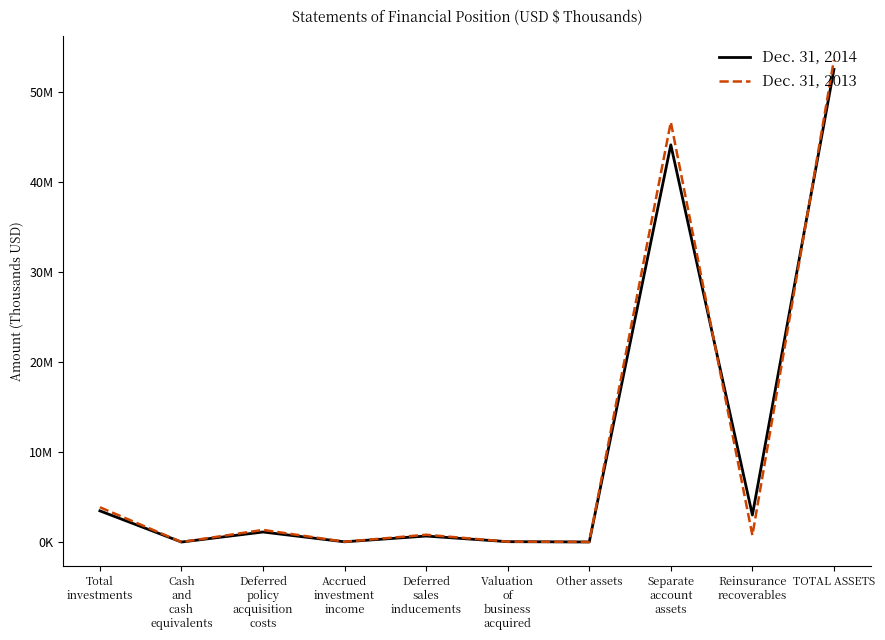

Does the chart display data point markers on the line(s)?

No